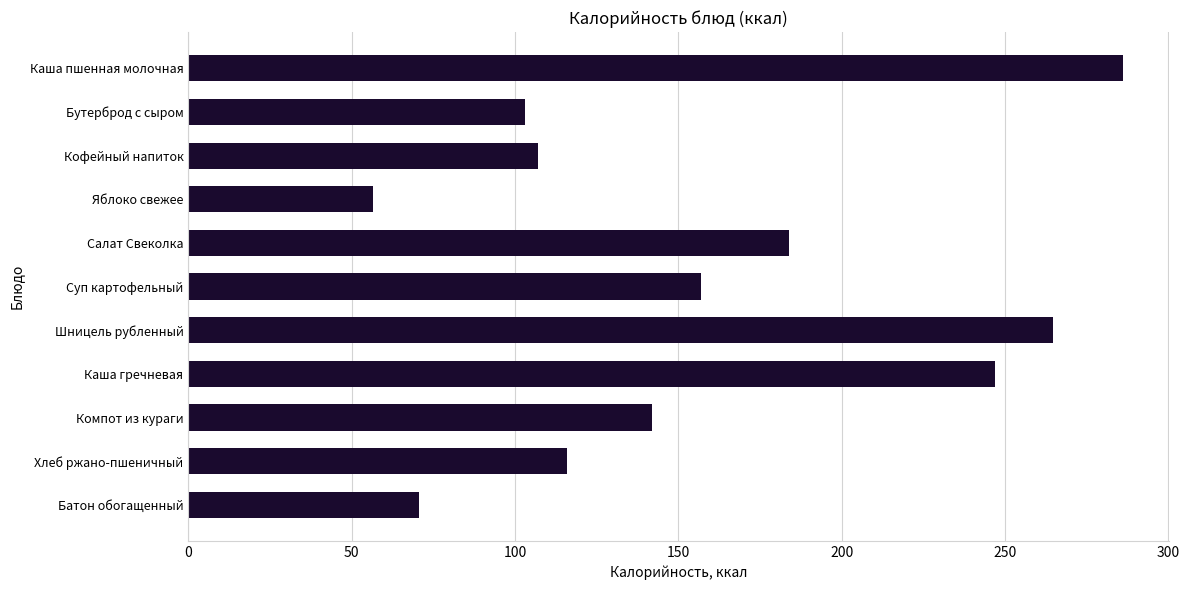

What is the label of the 4th bar from the top?

Яблоко свежее